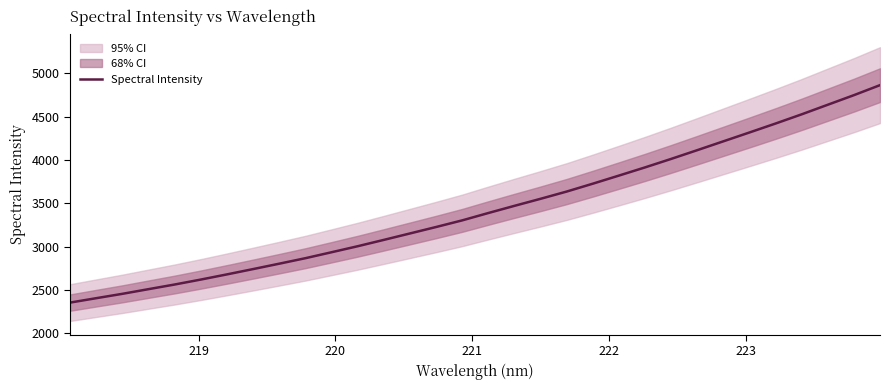

What is the value of the 7th point from the left?

2681.3